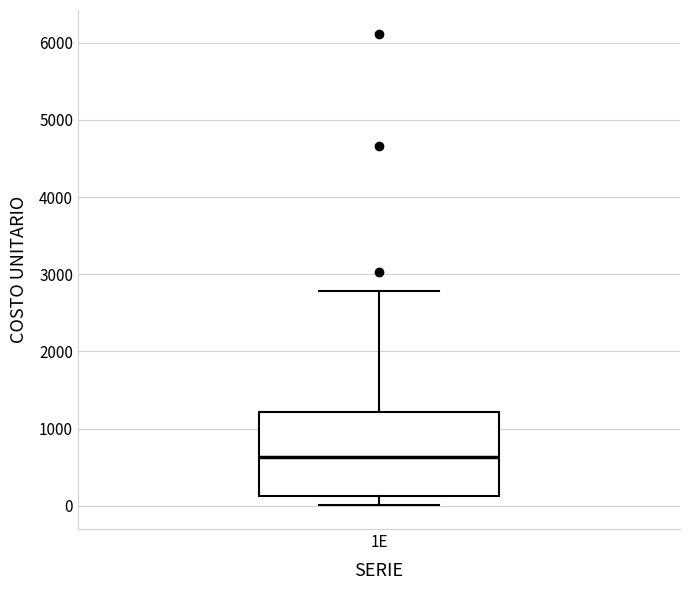

Where does the upper whisker of the box for 1E end on the y-axis? The values are not printed on the chart, so give them approximately, as read against the axis.

2800